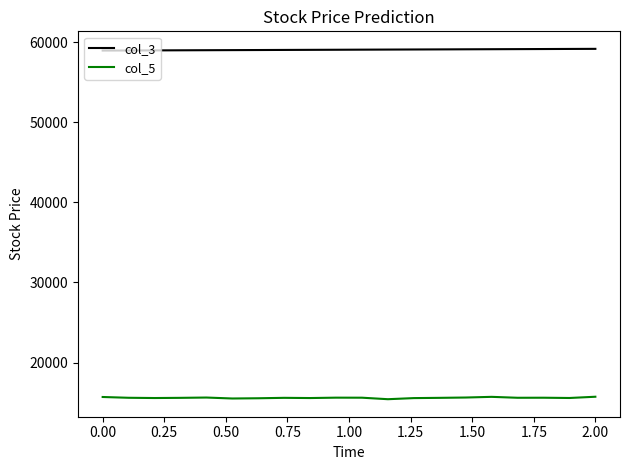

Which series has the largest total across all categories?

col_3